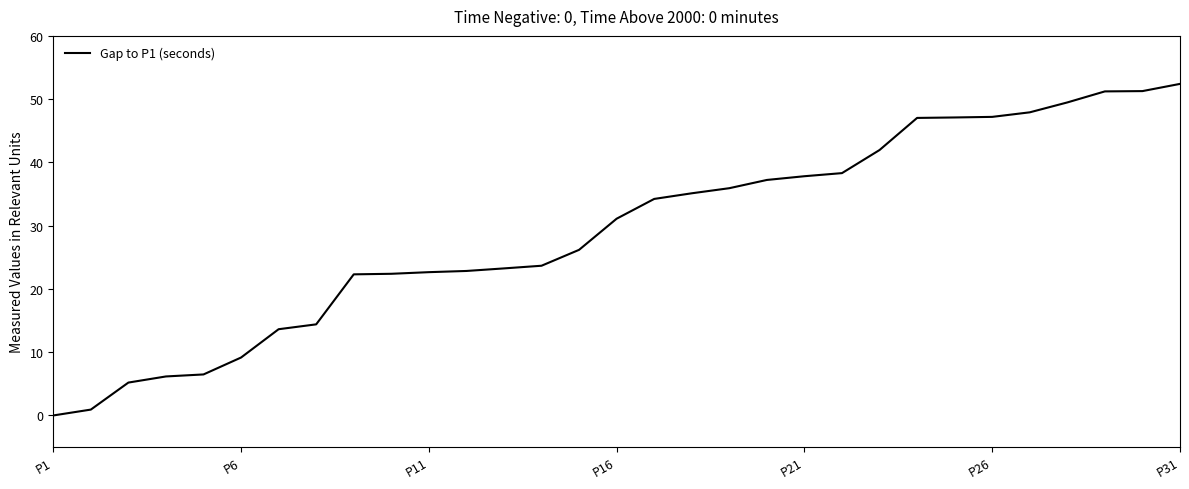

What is the greatest value displayed?

52.4